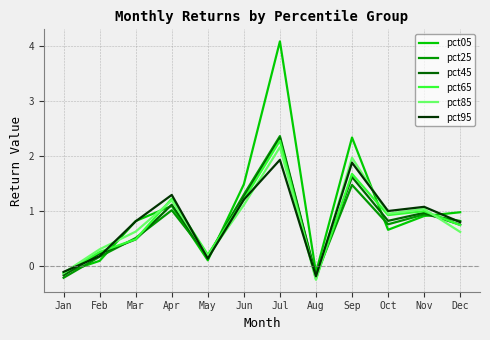

How many interior local peaks does the pct05 series have?

3